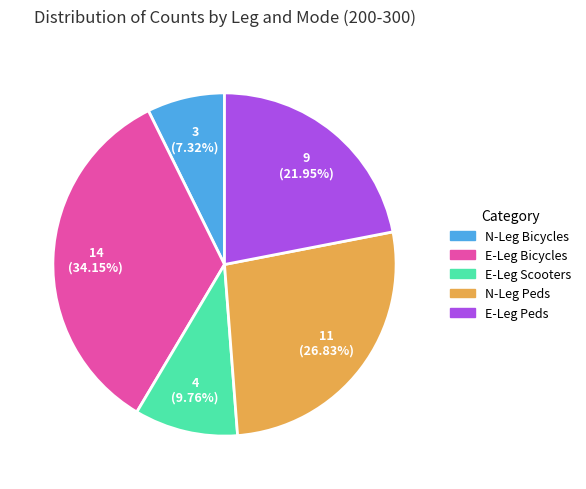

Is there any slice that represents more than half of the pie?

No